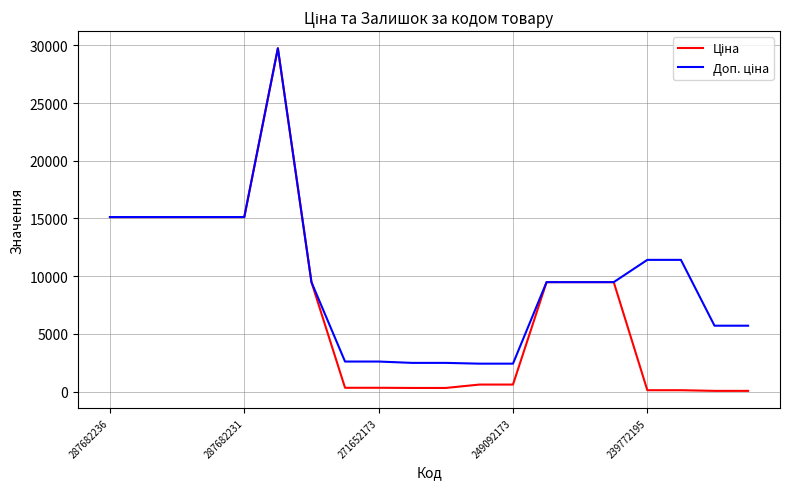

Does the chart display data point markers on the line(s)?

No